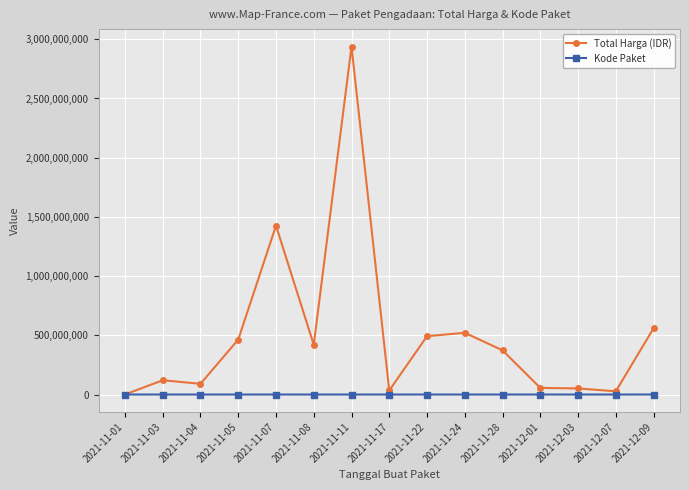

Is the value of Kode Paket at 2021-11-17 greater than the value of Total Harga (IDR) at 2021-11-07?

No